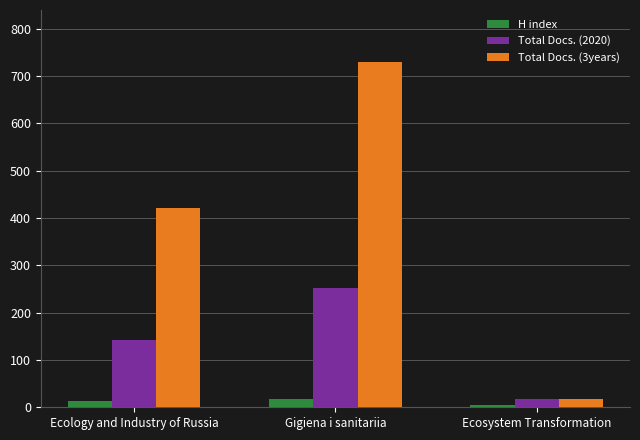

Which series has the widest spread of values?

Total Docs. (3years)